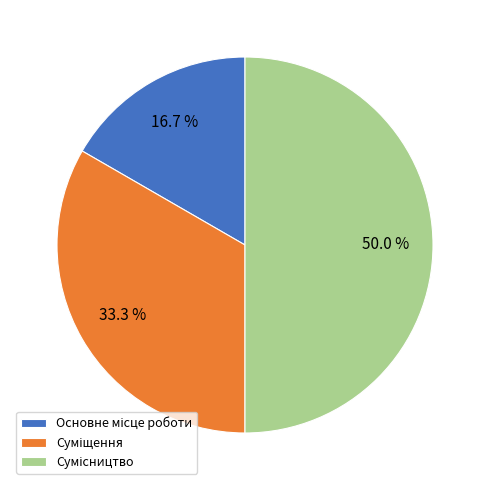

How many segments does this pie chart have?

3